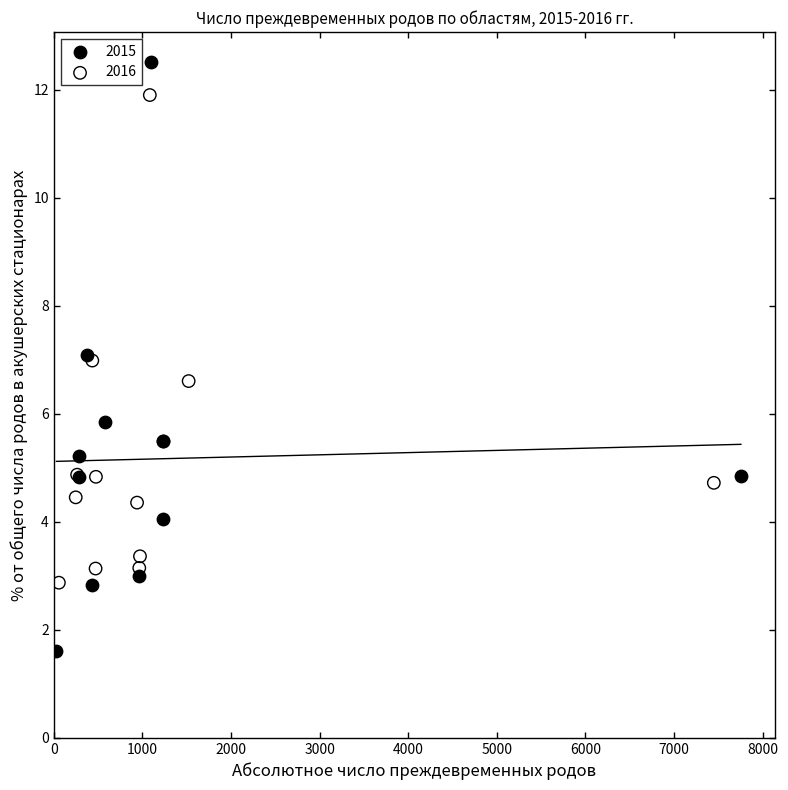

Which series contains the highest Y value?

2015